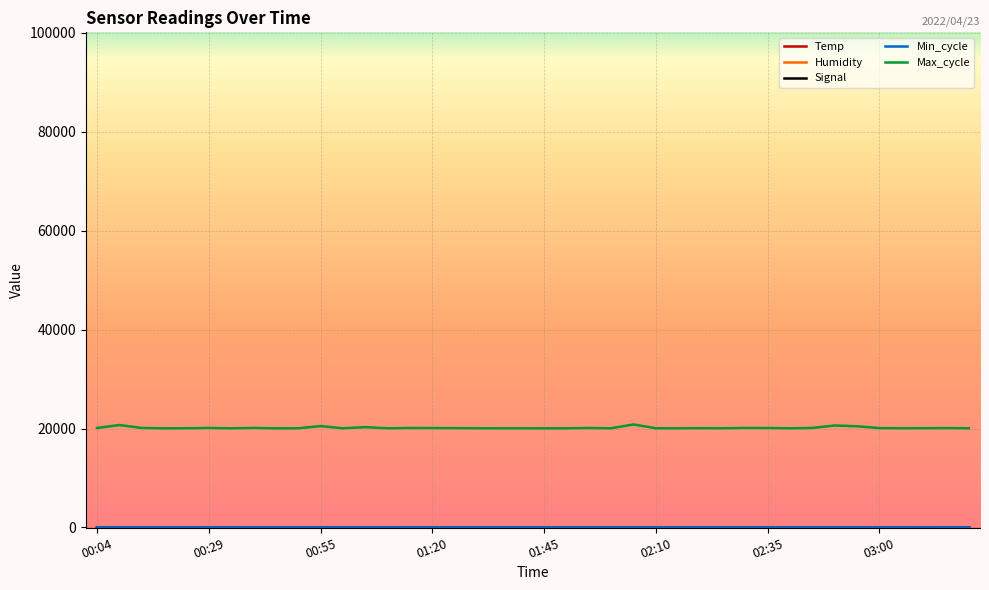

Which series has the widest spread of values?

Max_cycle